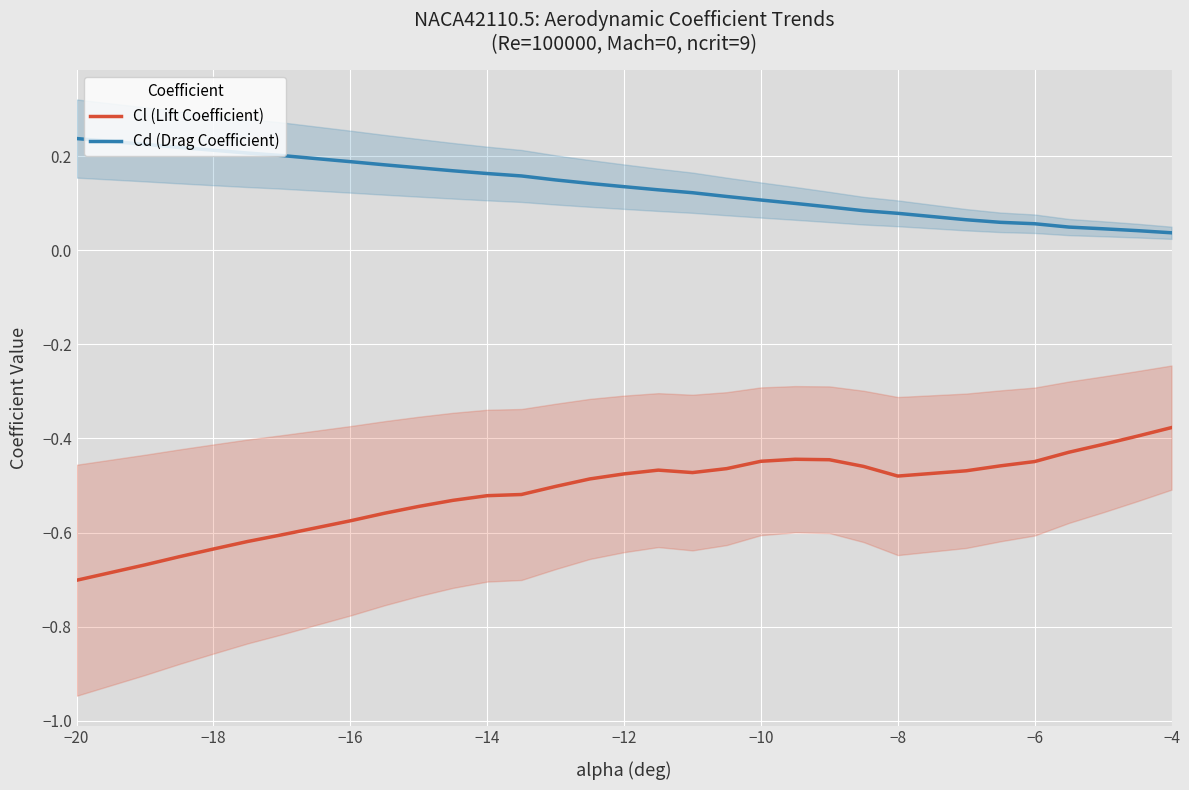

Is it true that Cl (Lift Coefficient) equals -0.1 at −4?

False